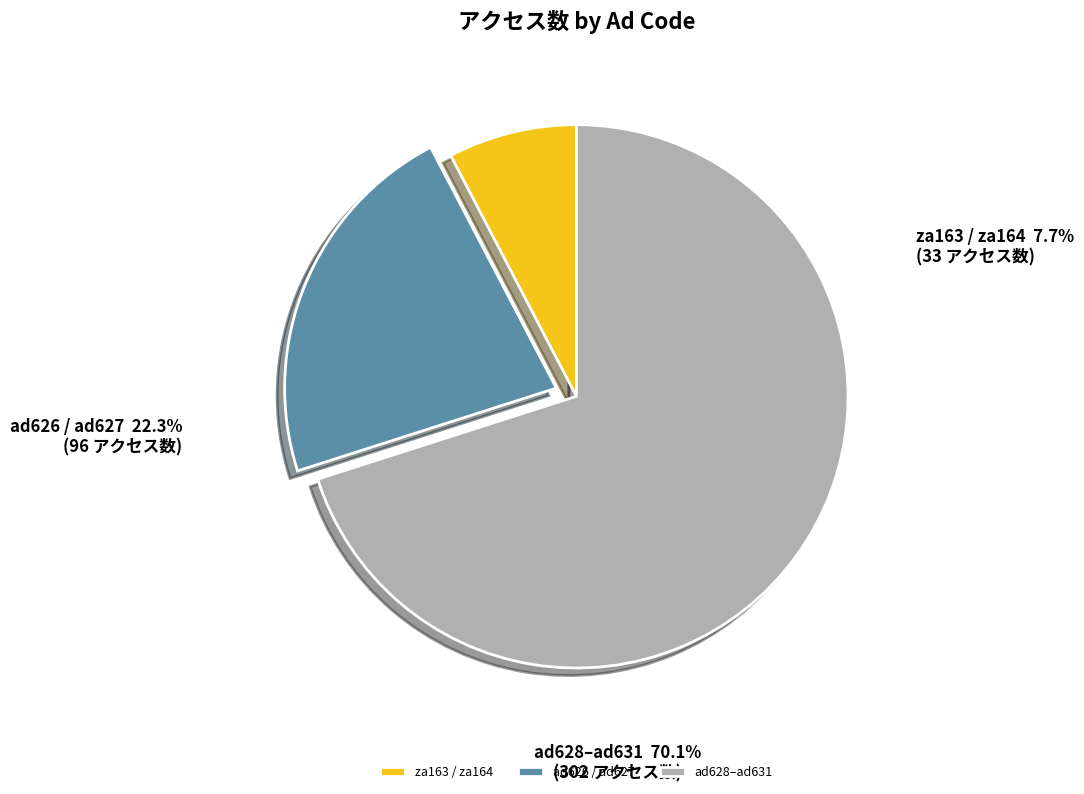

What is the smallest slice in the pie chart?

za163 / za164